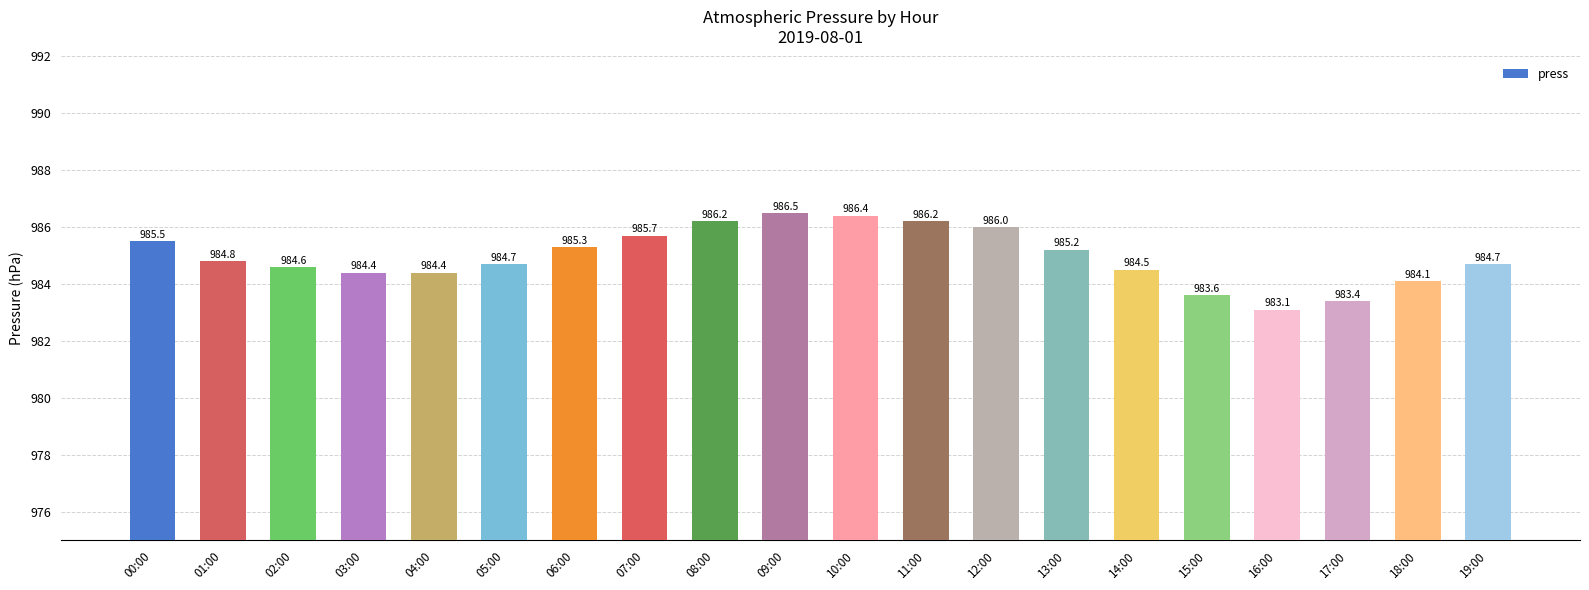

What is the difference between the values at 15:00 and 09:00?

2.9